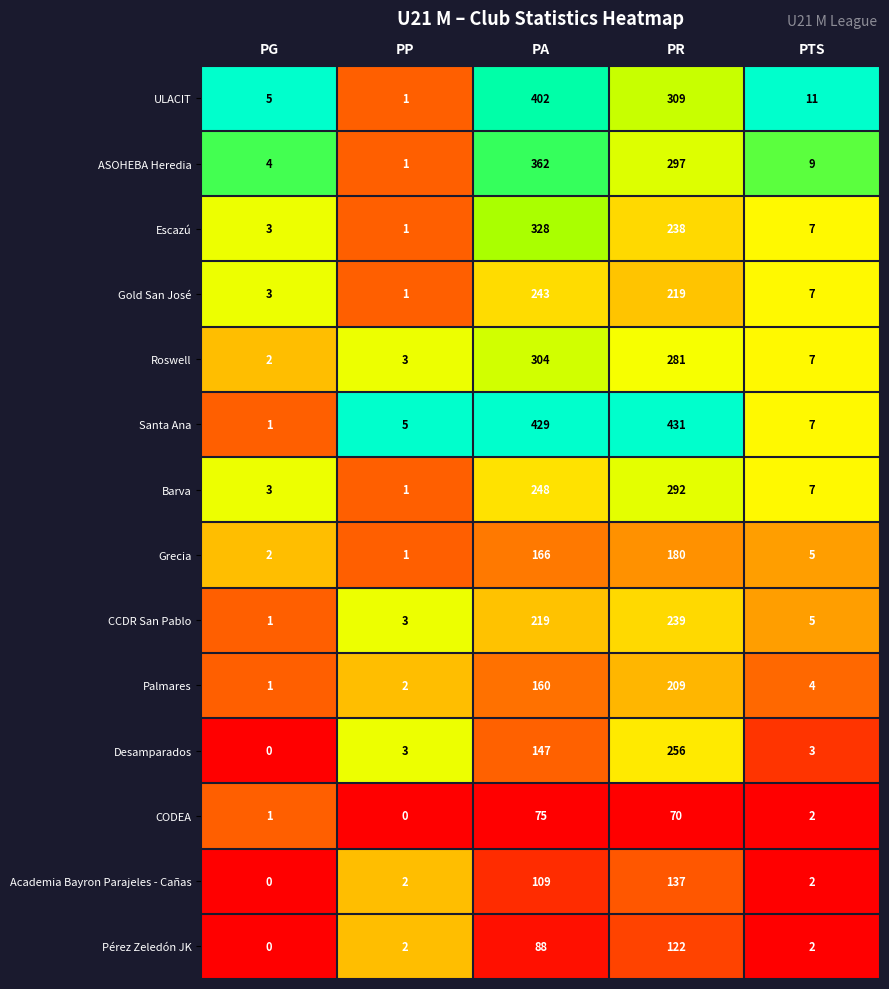

At how many categories does at least one series exceed 0?

5